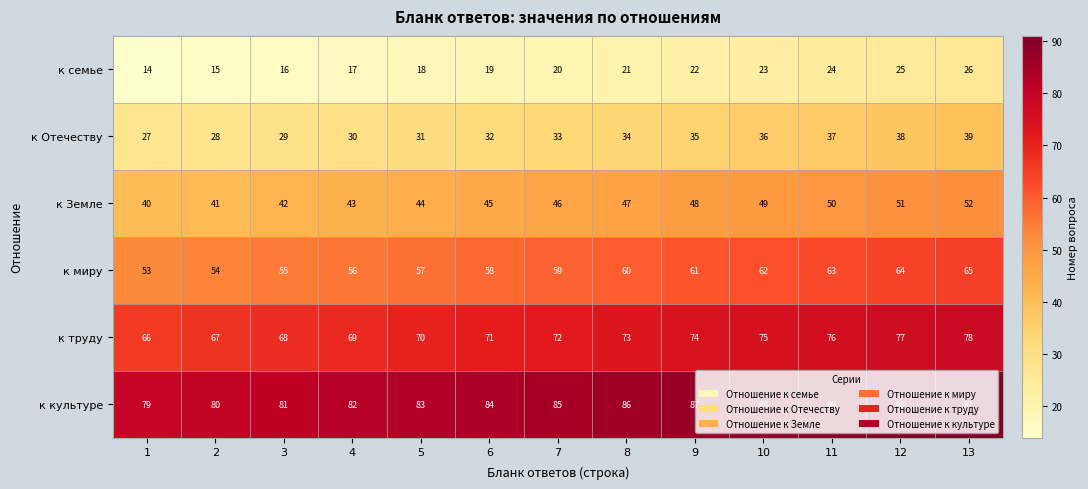

List the labels in order of к миру value, largest first.

13, 12, 11, 10, 9, 8, 7, 6, 5, 4, 3, 2, 1